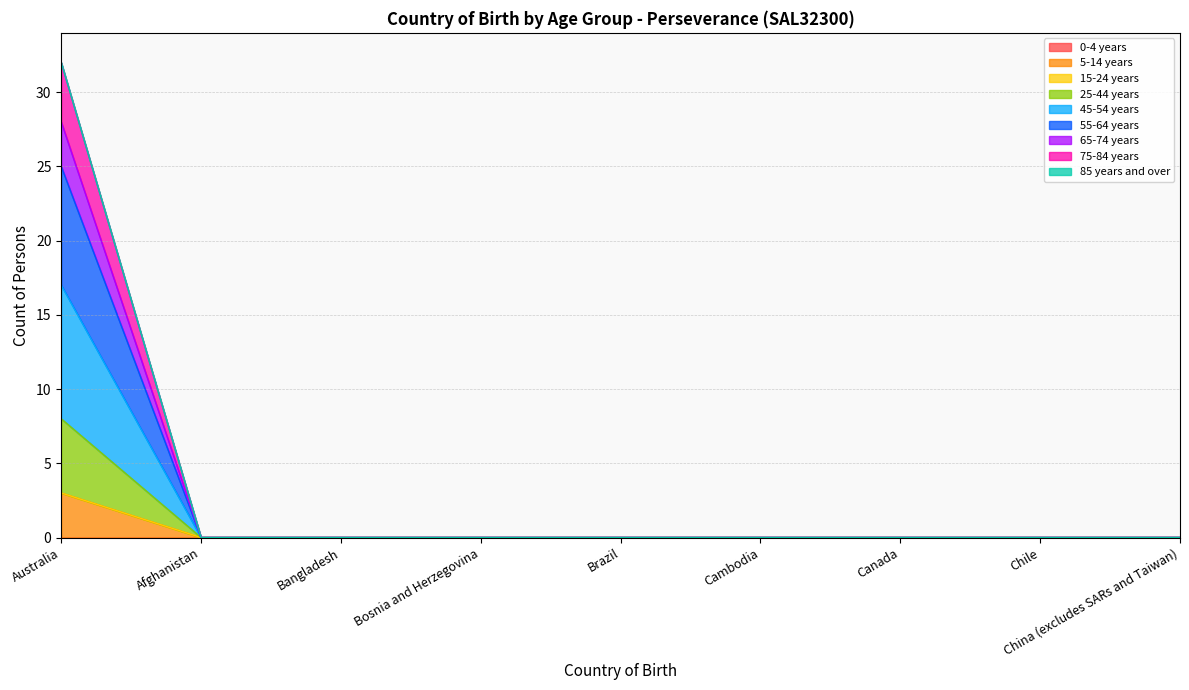

What is the maximum value shown in the chart?

32